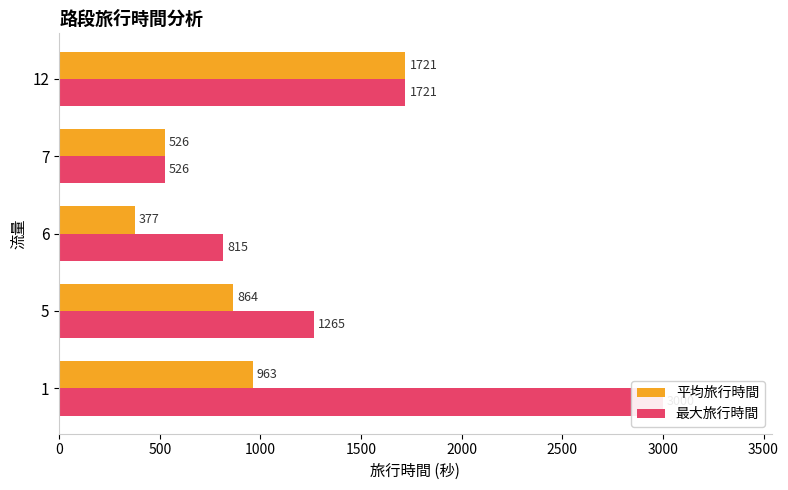

What are all the series names shown in the legend?

平均旅行時間, 最大旅行時間